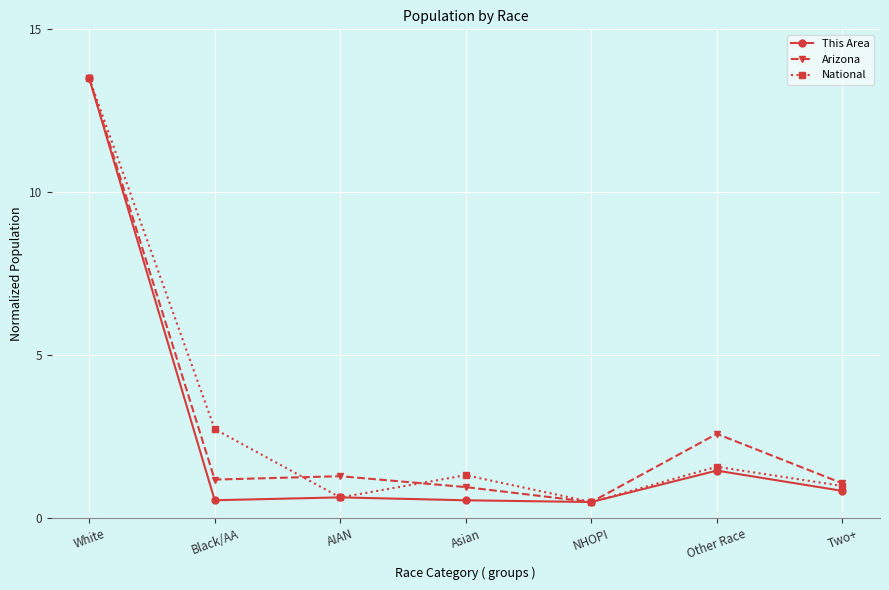

Is it true that National equals 1.5 at Two+?

False